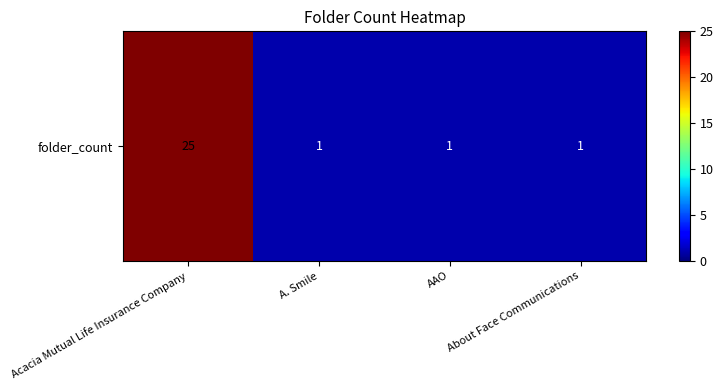

Which category has the lowest value across all series?

A. Smile